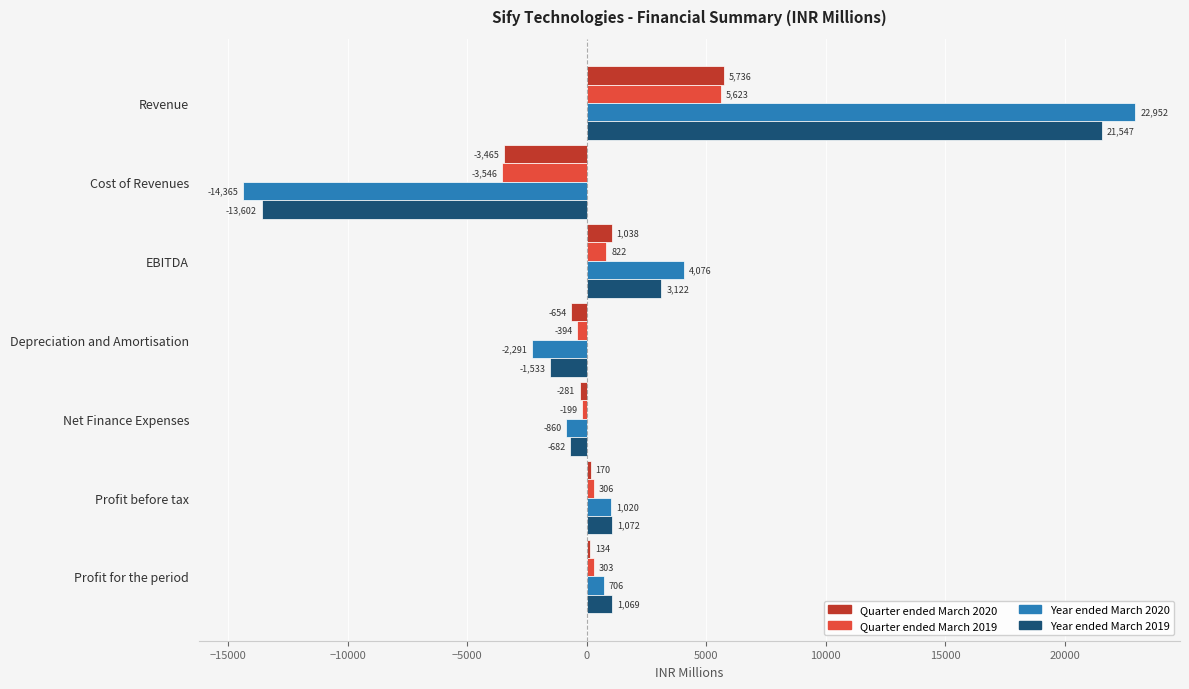

What is the difference between the second highest and second lowest values in the Year ended March 2019 series?

4655.0